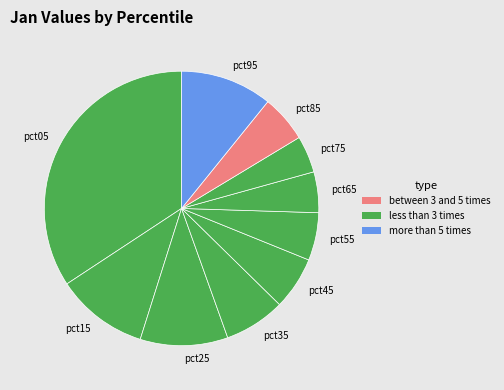

Is there any slice that represents more than half of the pie?

No